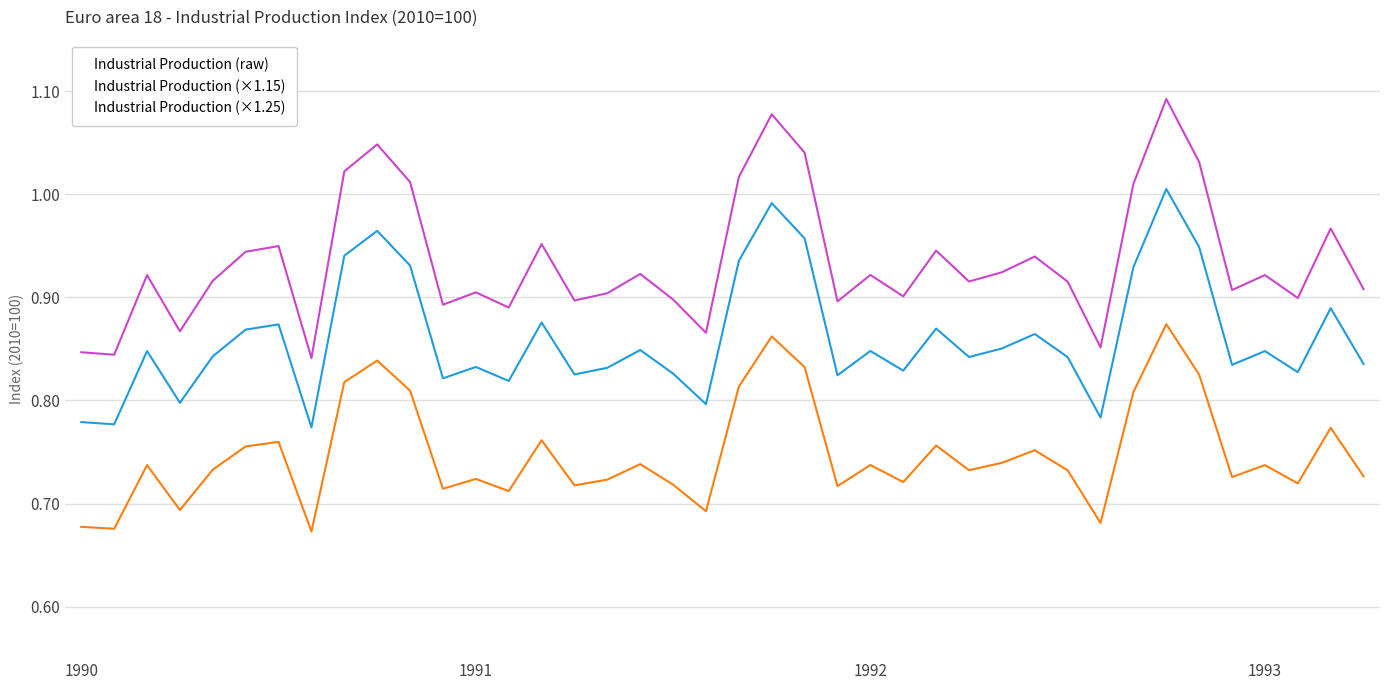

True or false: Industrial Production (raw) and Industrial Production (×1.15) cross at least once.

False